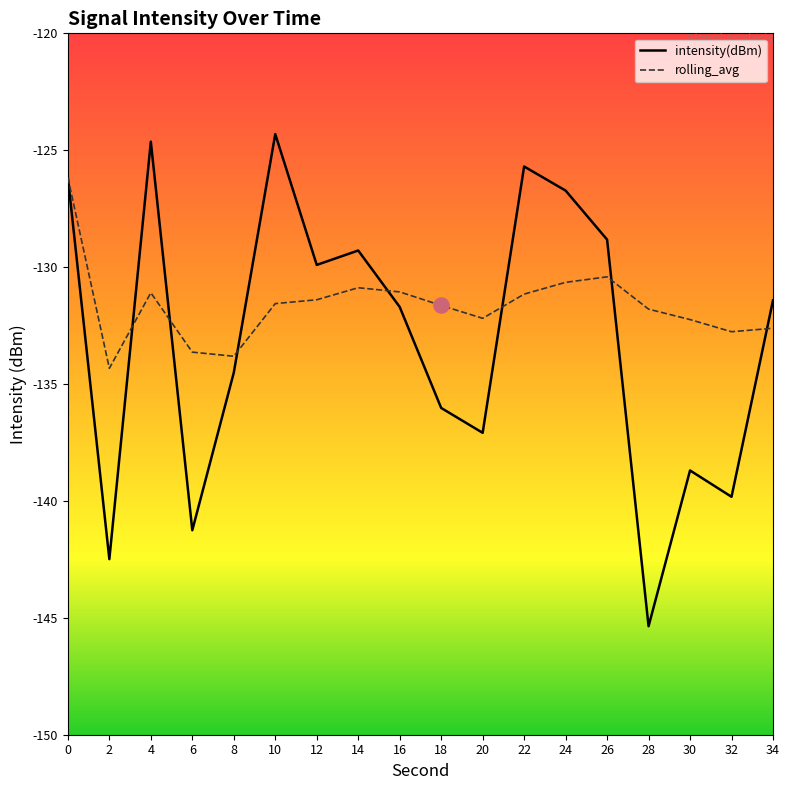

What is the difference between the highest and lowest values at 12?

1.5